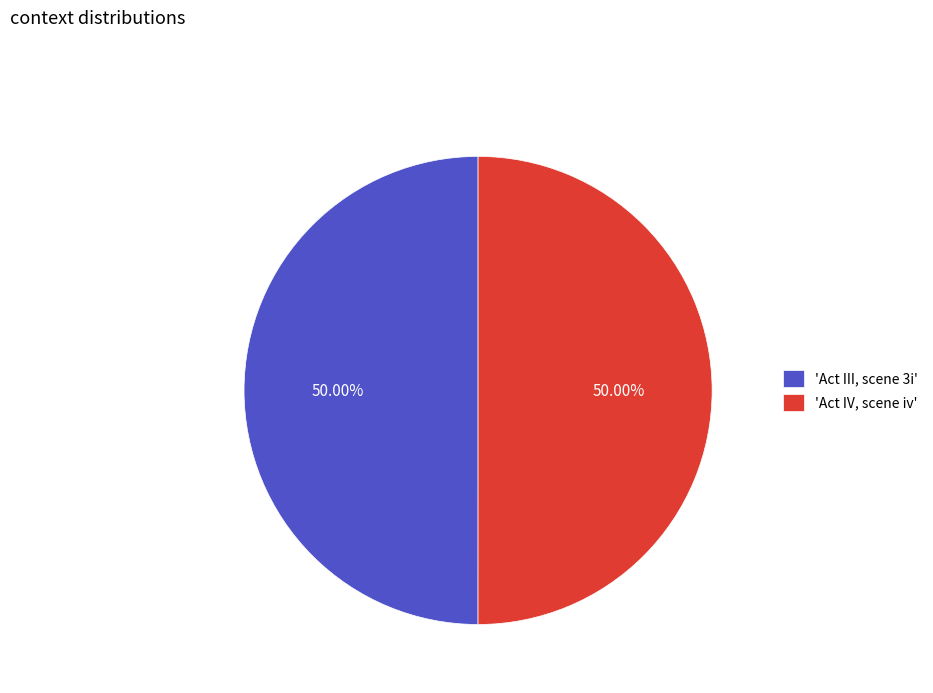

How many segments does this pie chart have?

2